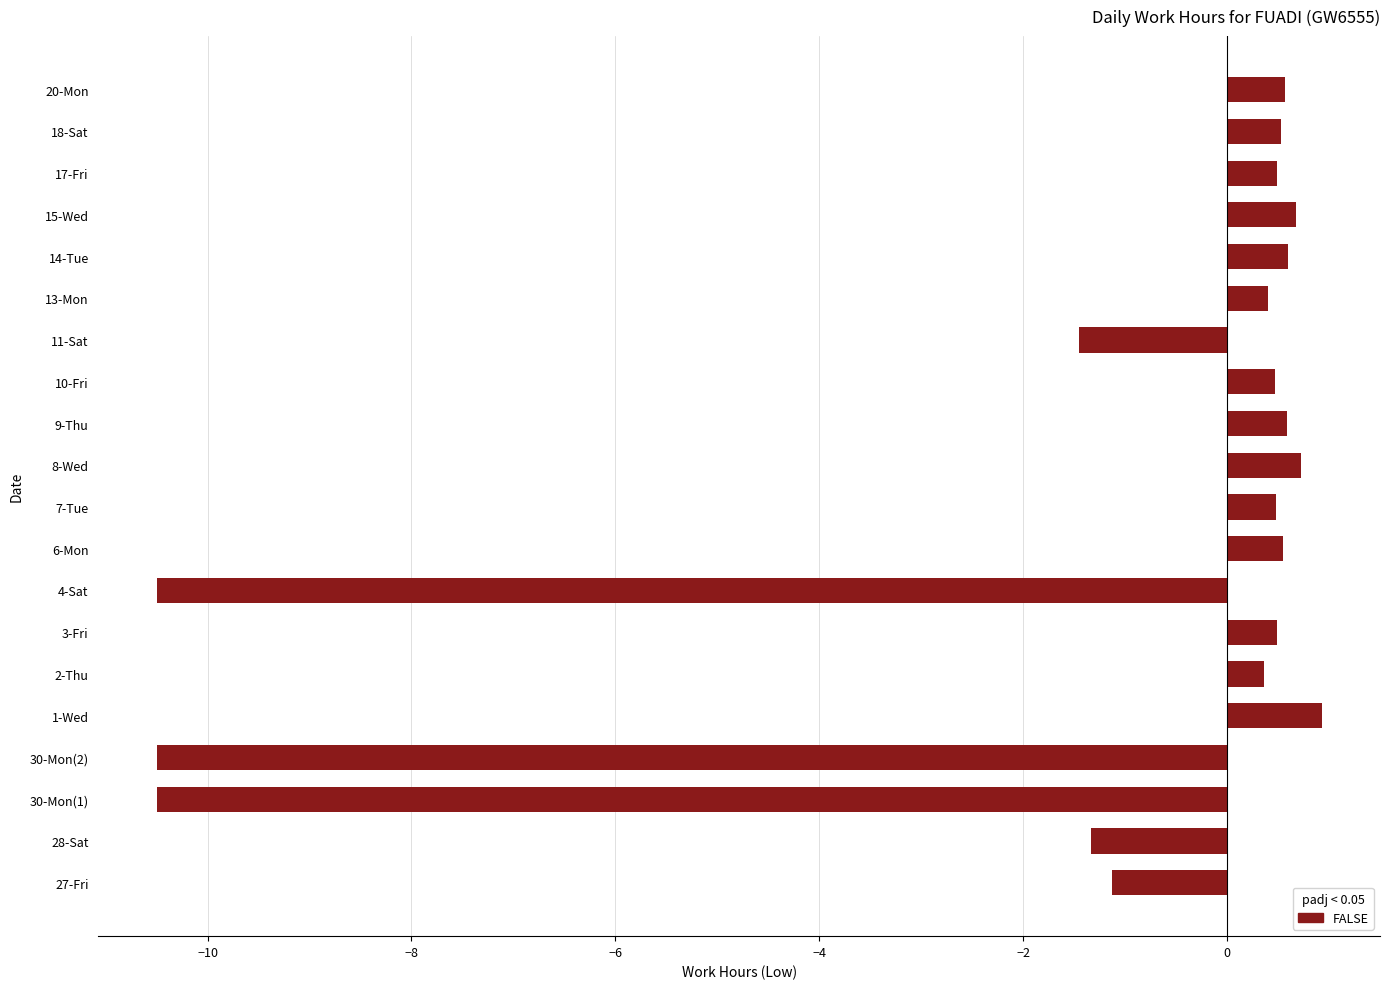

Between 15-Wed and 2-Thu, which is larger?

15-Wed